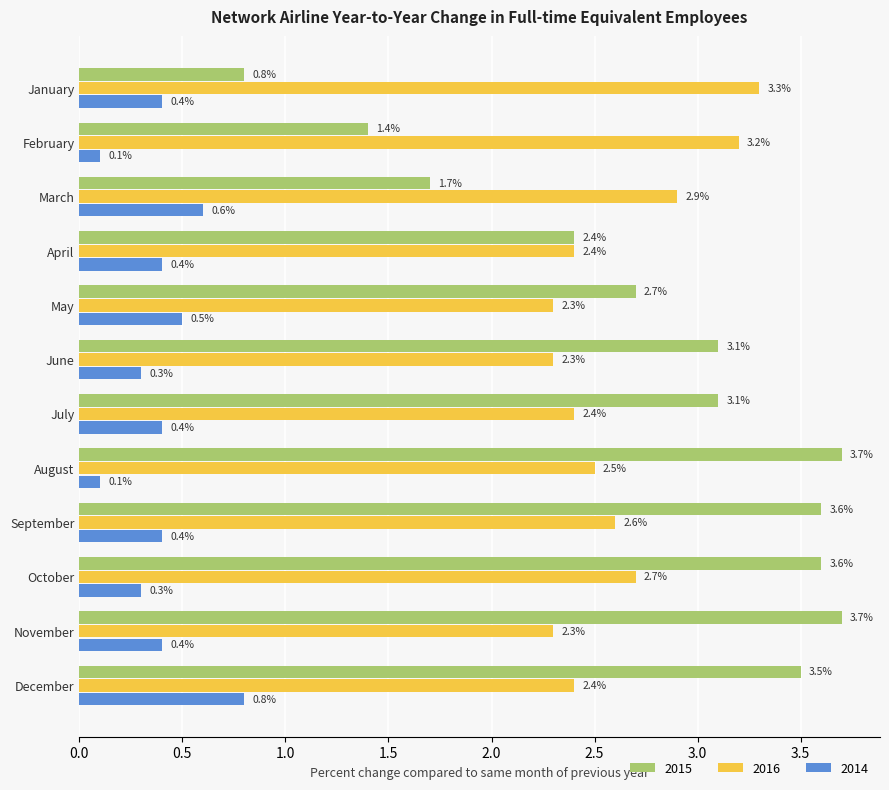

What is the greatest value displayed?

3.7